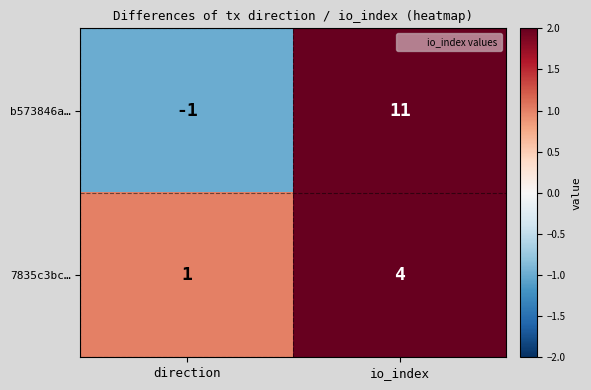

At direction, list the series in order from largest to smallest.

7835c3bc…, b573846a…